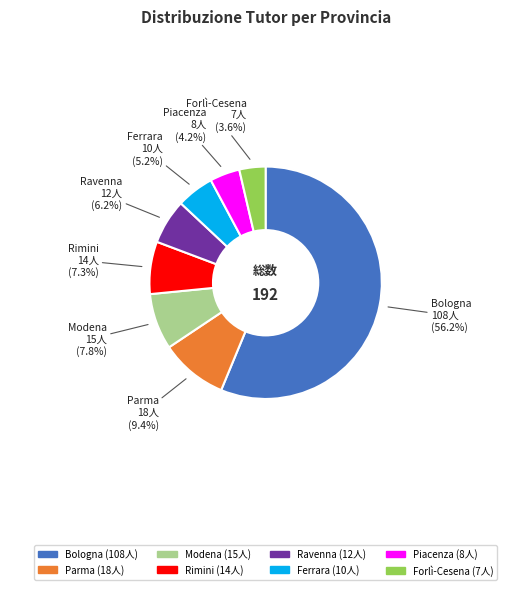

Rank the categories by value from lowest to highest.

Forlì-Cesena, Piacenza, Ferrara, Ravenna, Rimini, Modena, Parma, Bologna